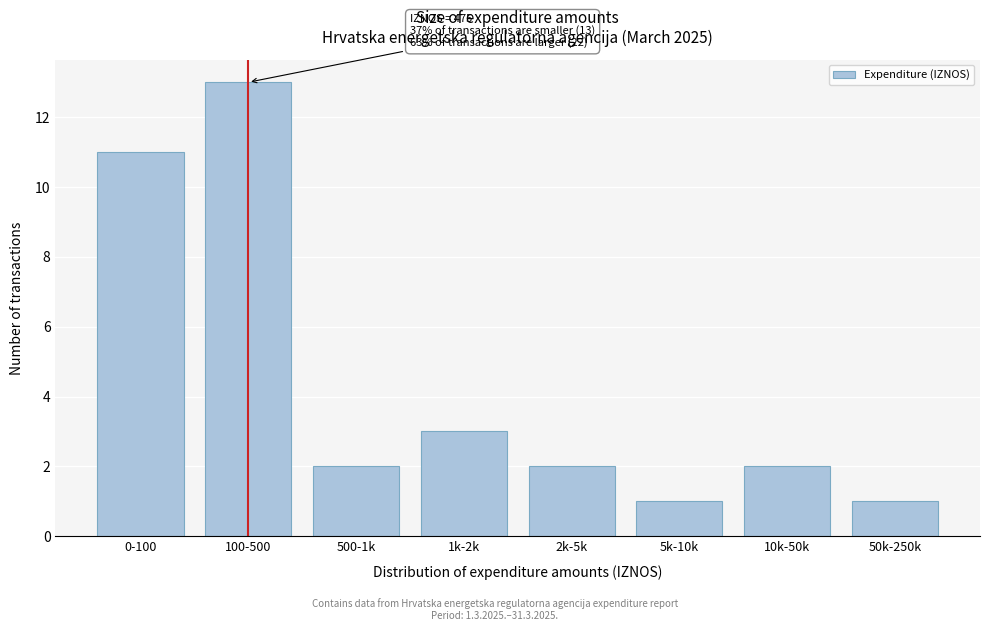

Reading left to right, what are all the values shown in this chart?

11	13	2	3	2	1	2	1